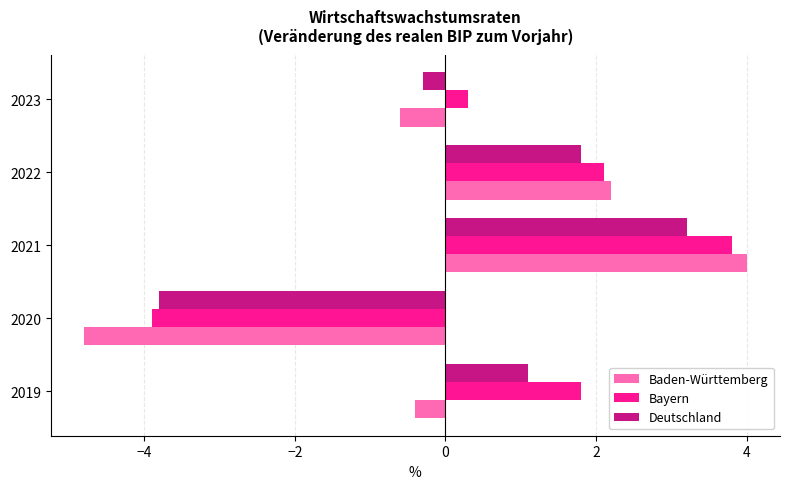

At how many categories does at least one series exceed -3?

4